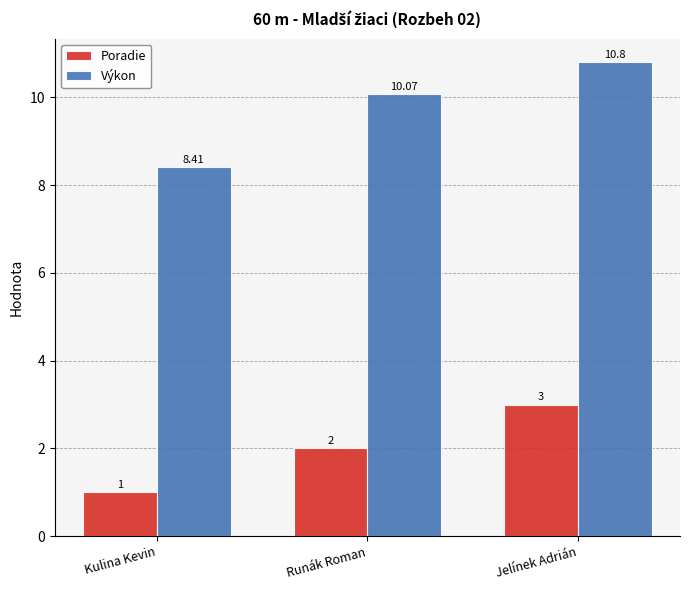

How many groups of bars are there?

3